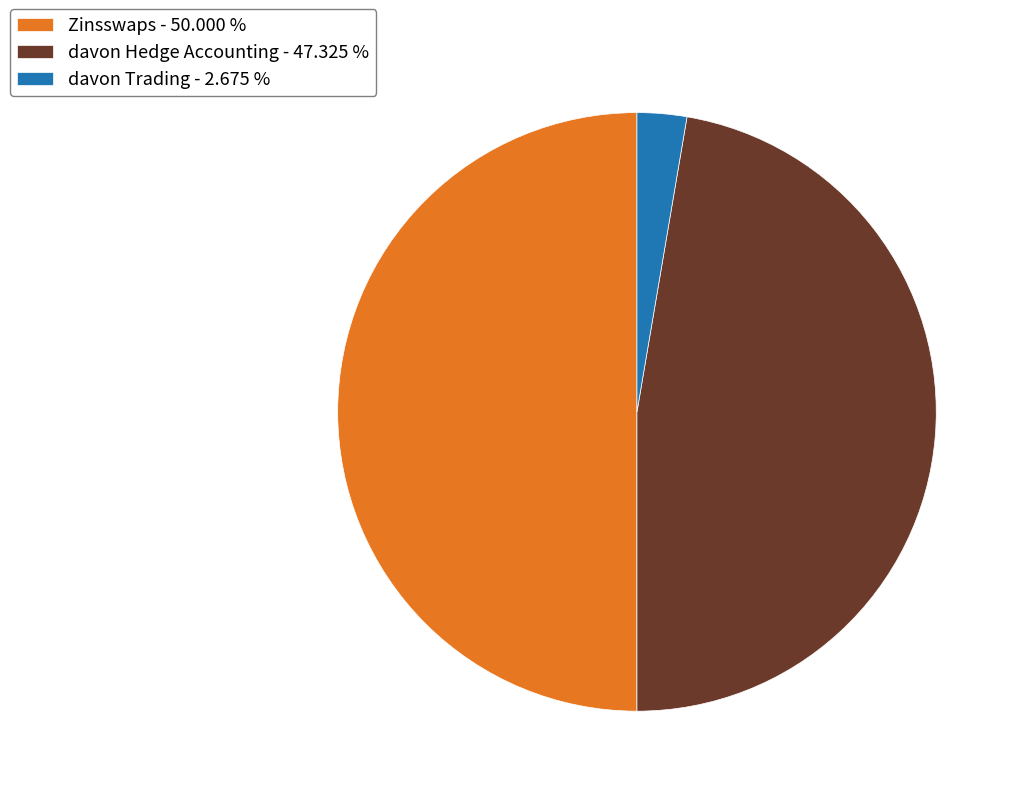

Is the sum of davon Trading - 2.675 % and Zinsswaps - 50.000 % greater than half?

Yes